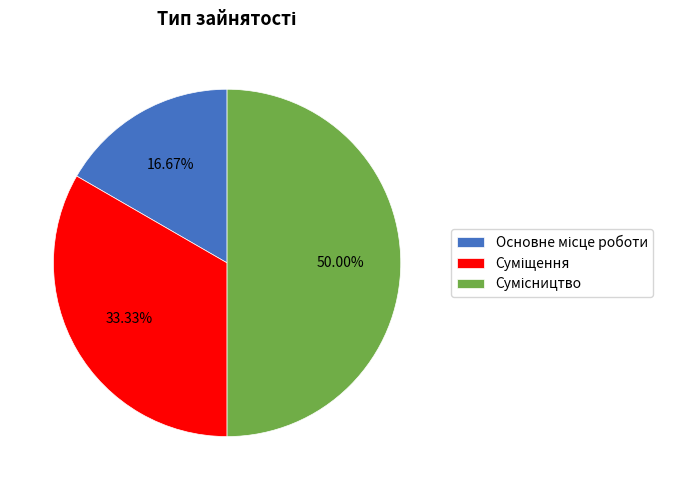

Approximately how many times larger is the value at Основне місце роботи compared to Сумісництво?

0.3